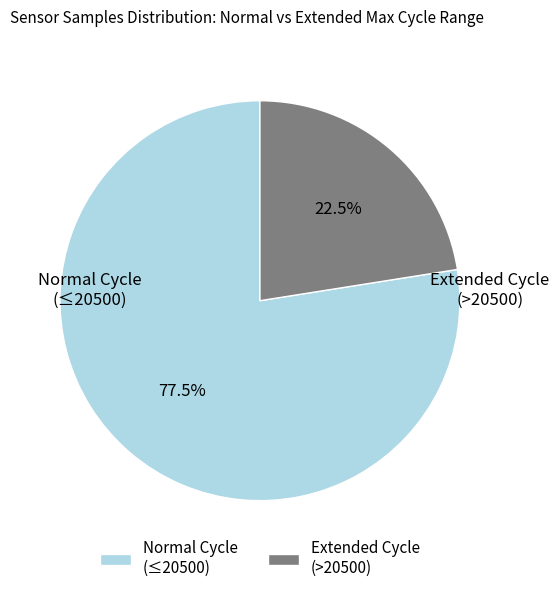

Which slice is the smallest?

Extended Cycle (>20500)